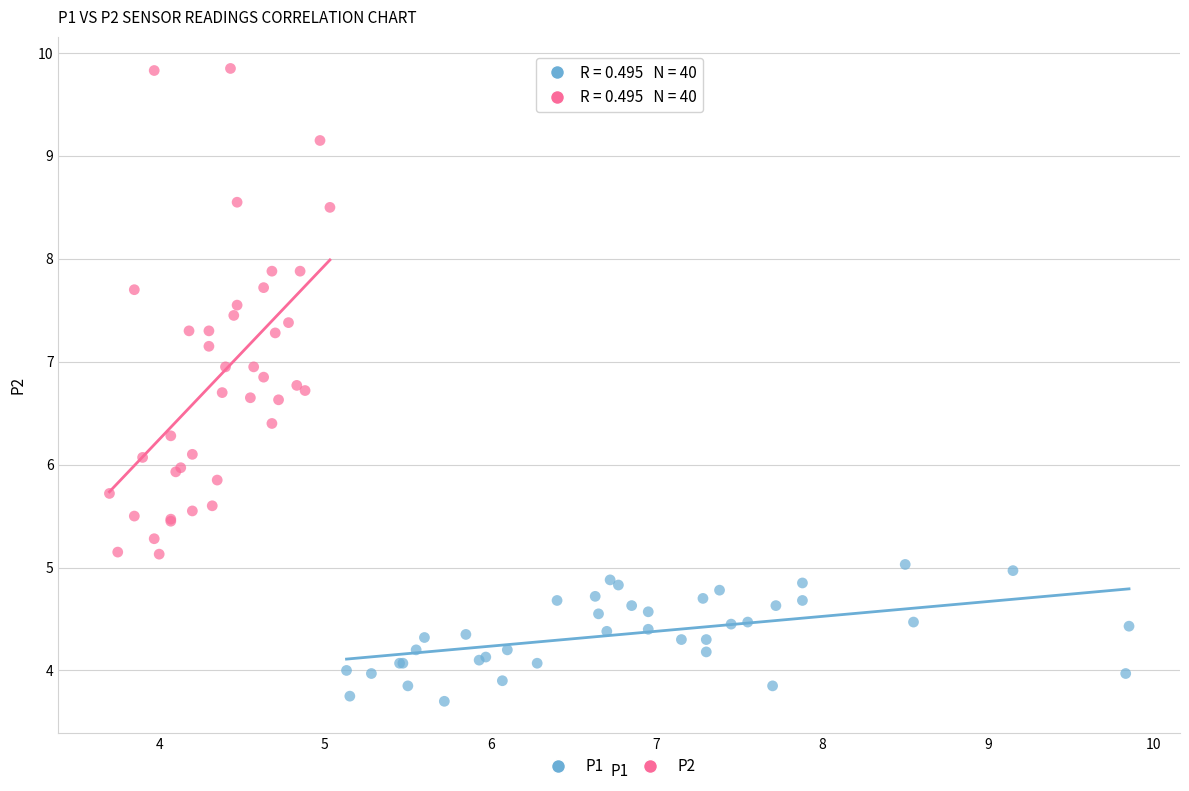

Which series contains the lowest Y value?

P1